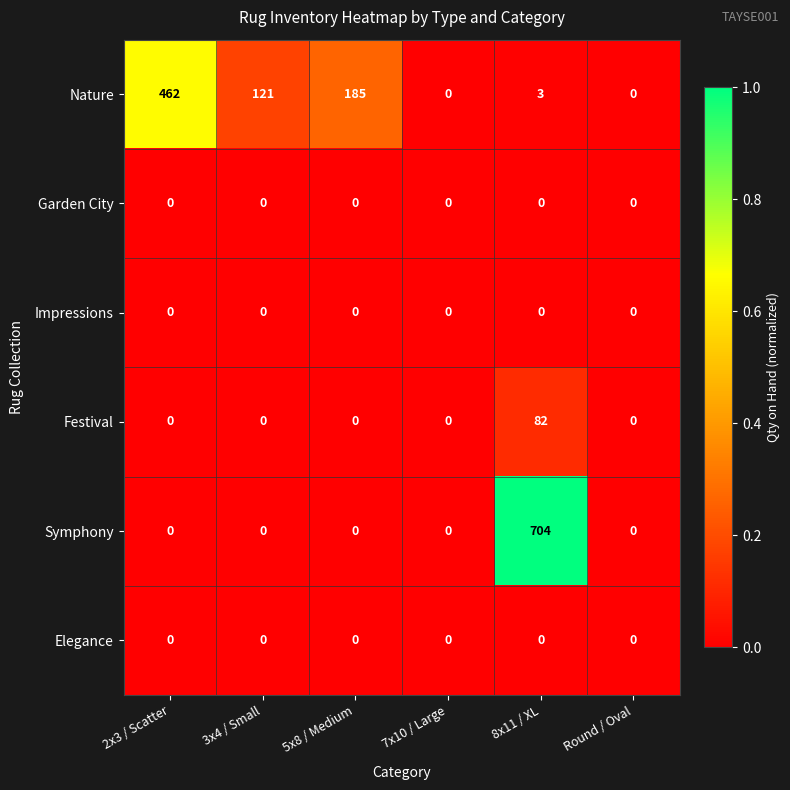

What is the maximum value shown in the chart?

704